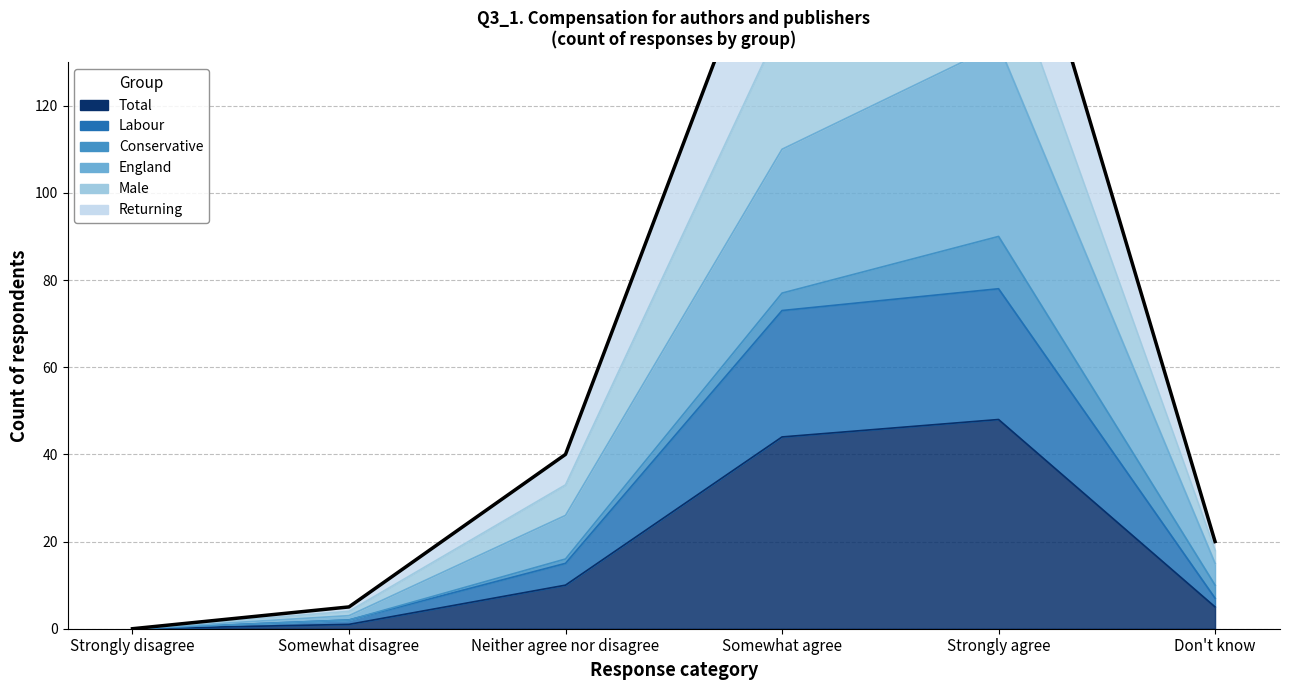

At which category is the sum across all series the highest?

Strongly agree